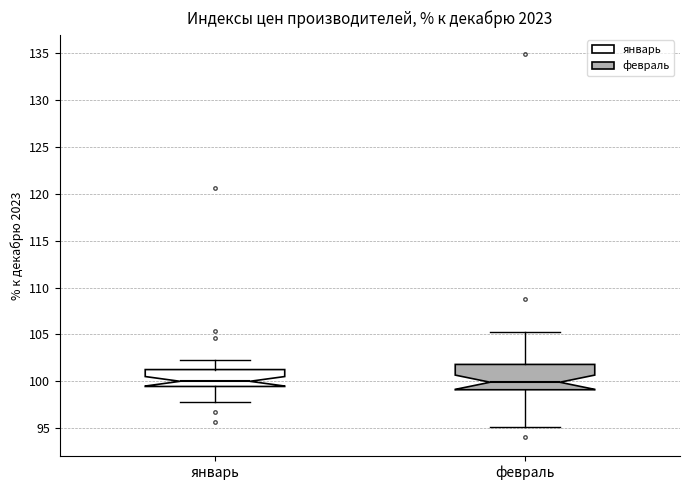

Where does the lower whisker of the box for январь end on the y-axis? The values are not printed on the chart, so give them approximately, as read against the axis.

98.0